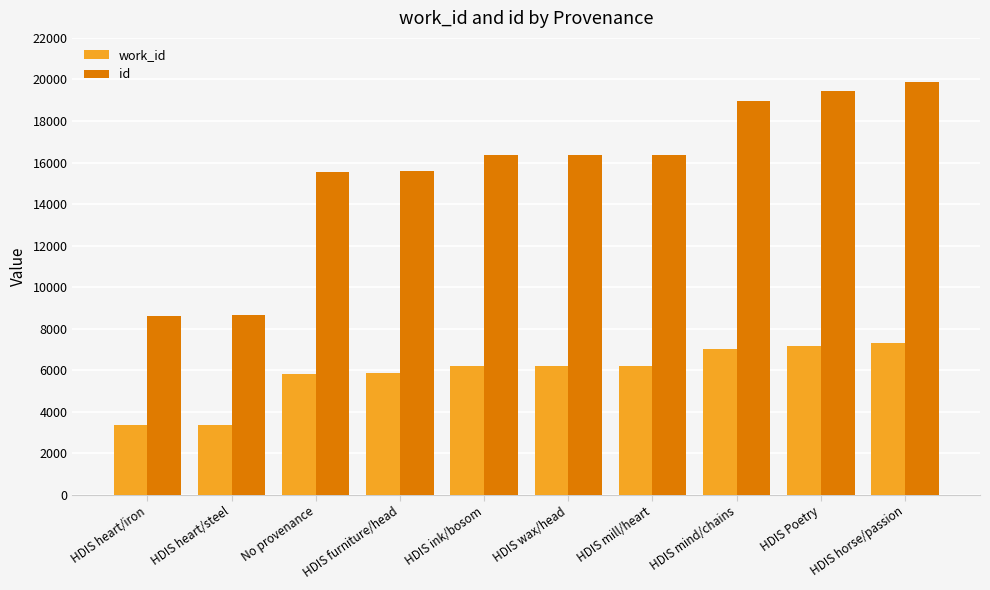

At which category is the sum across all series the highest?

HDIS horse/passion